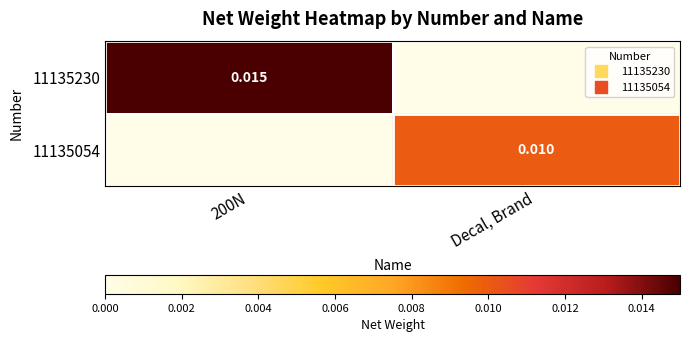

Rank the series by their average value, from highest to lowest.

11135230, 11135054